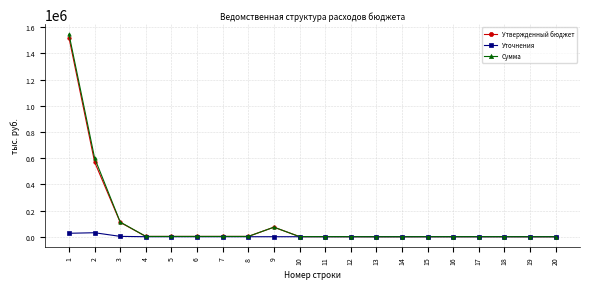

Which series has the largest range (max minus min)?

Сумма